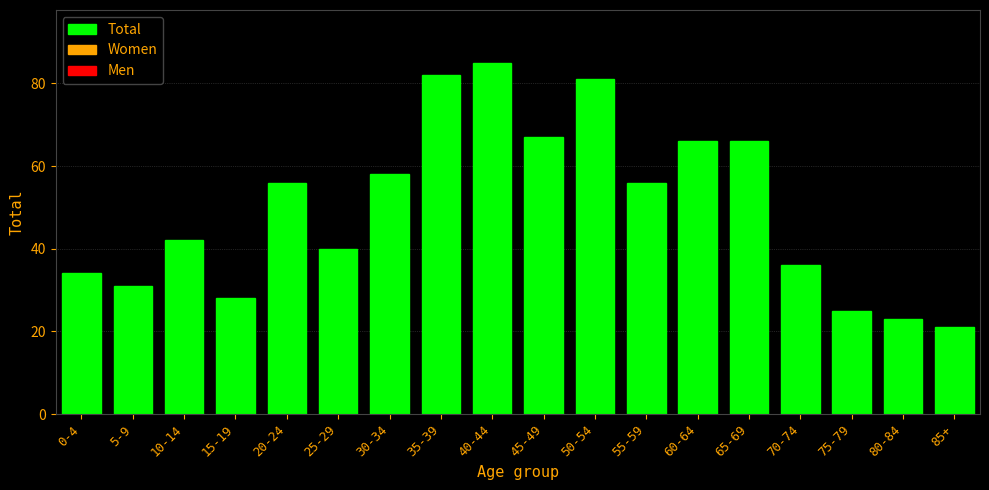

Reading left to right, extract all data points from this chart.

0-4=34	5-9=31	10-14=42	15-19=28	20-24=56	25-29=40	30-34=58	35-39=82	40-44=85	45-49=67	50-54=81	55-59=56	60-64=66	65-69=66	70-74=36	75-79=25	80-84=23	85+=21